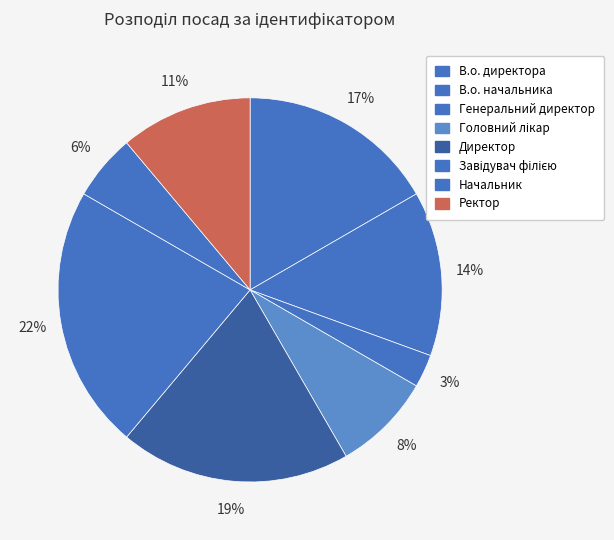

Approximately how many times larger is the value at Головний лікар compared to Ректор?

0.8